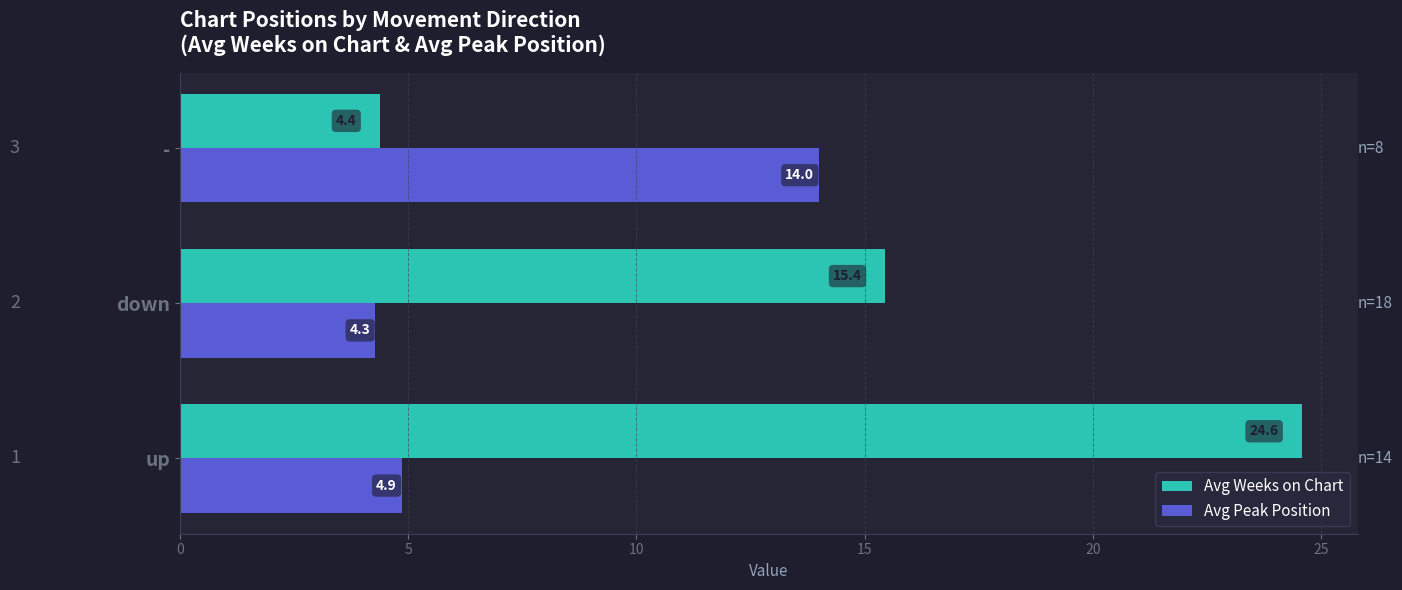

The value of Avg Weeks on Chart at - is 1.5. True or false?

False